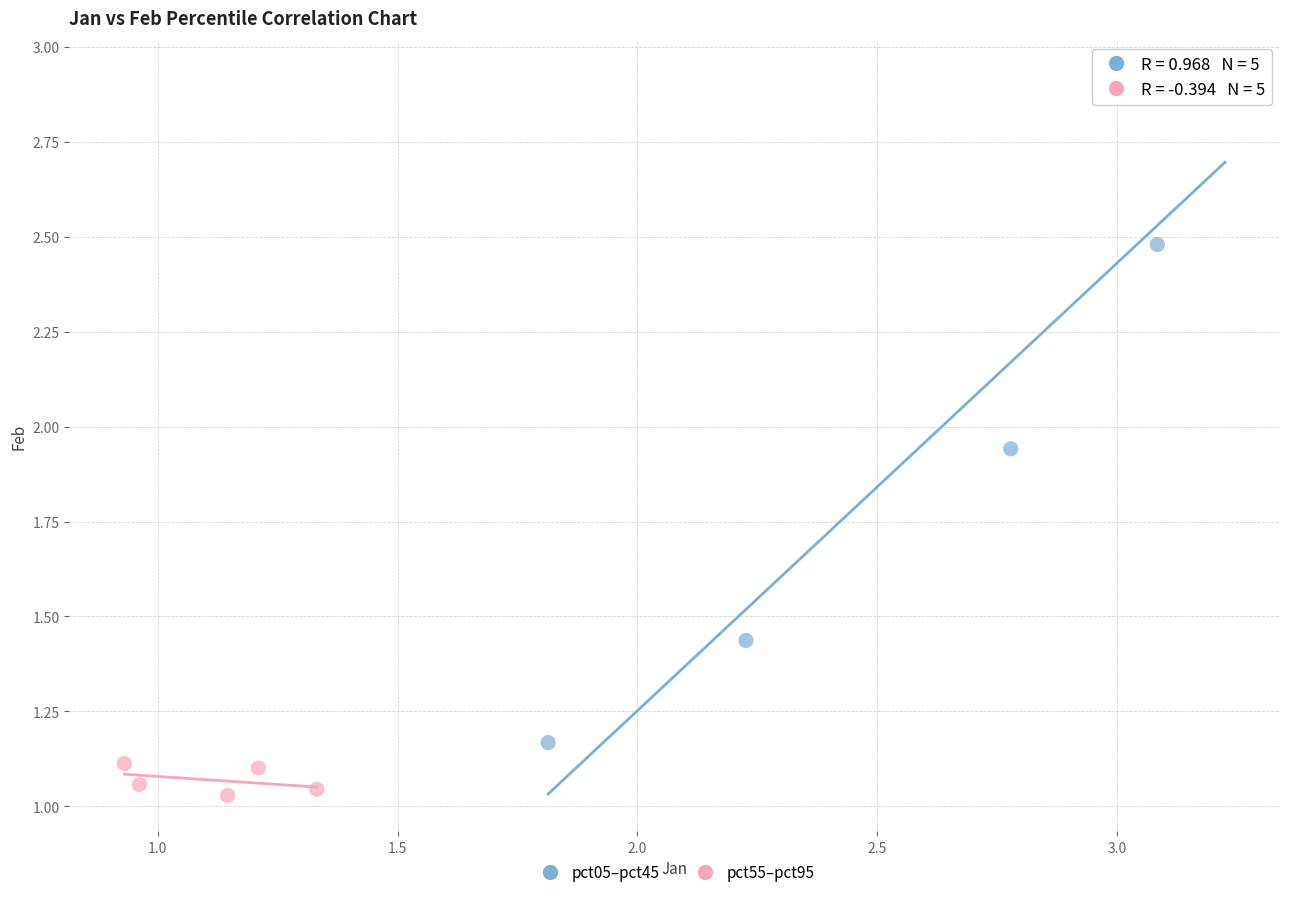

Which series contains the lowest Y value?

pct55–pct95